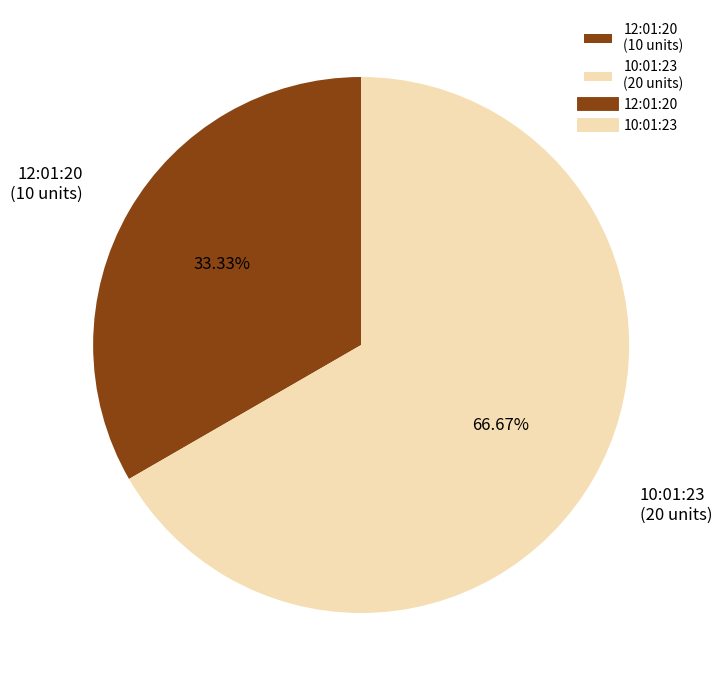

What percentage do 12:01:20 and 10:01:23 together represent?

100.0%